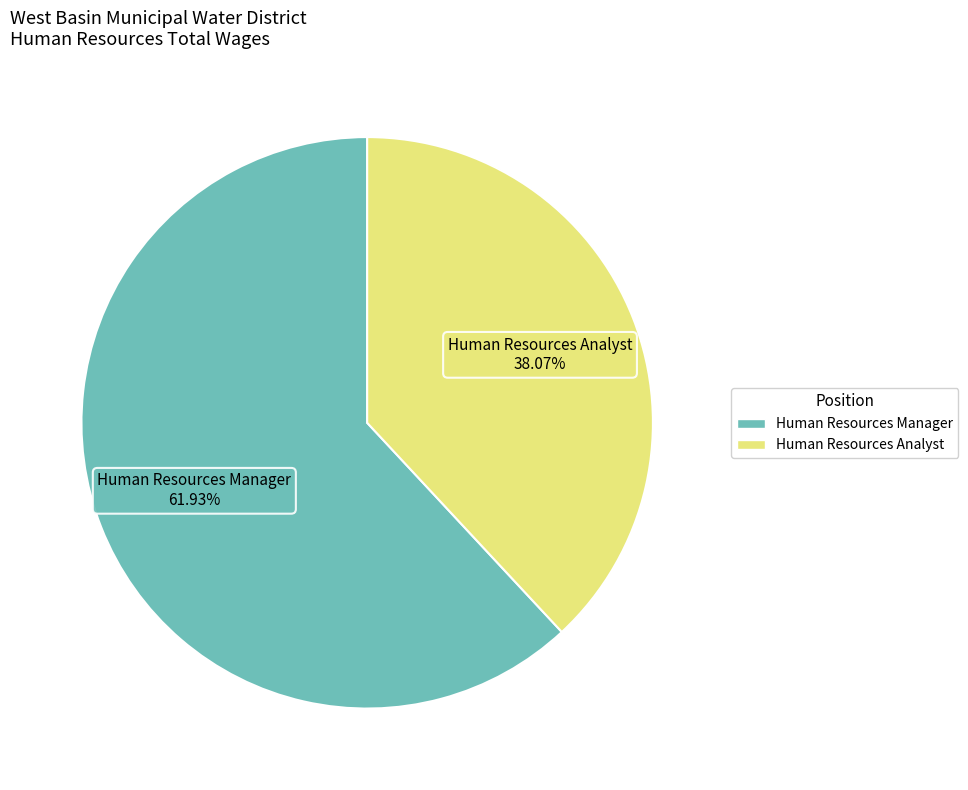

The Human Resources Analyst slice represents 24% of the pie. True or false?

False